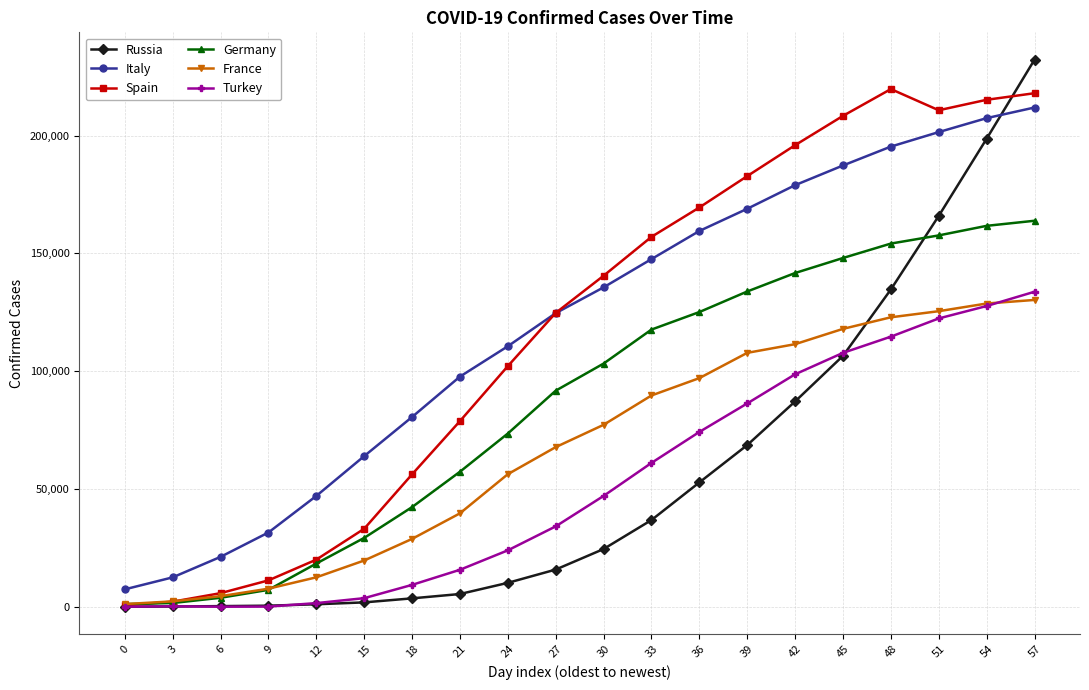

List the series in order of their peak value, highest first.

Russia, Spain, Italy, Germany, Turkey, France